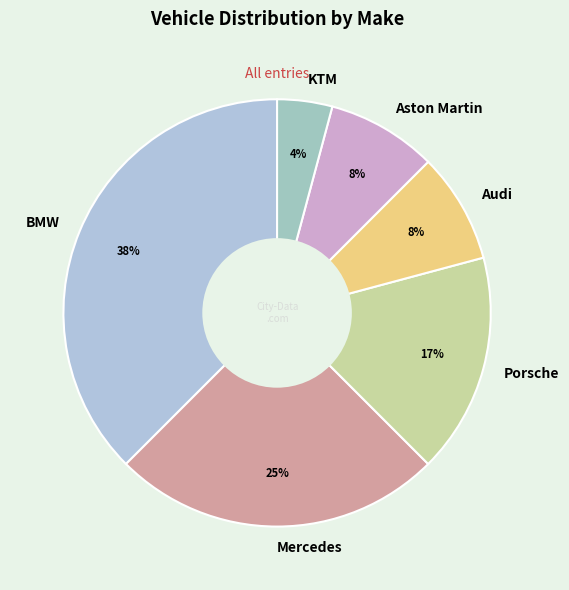

Is it true that BMW is 43% of the pie?

False